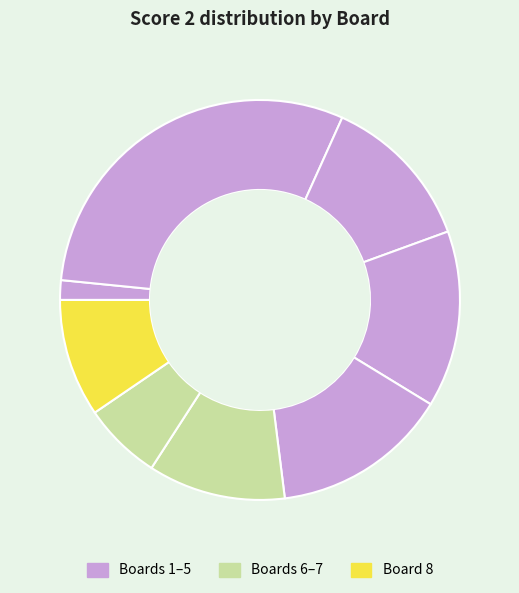

Which slice is the smallest?

Board 1